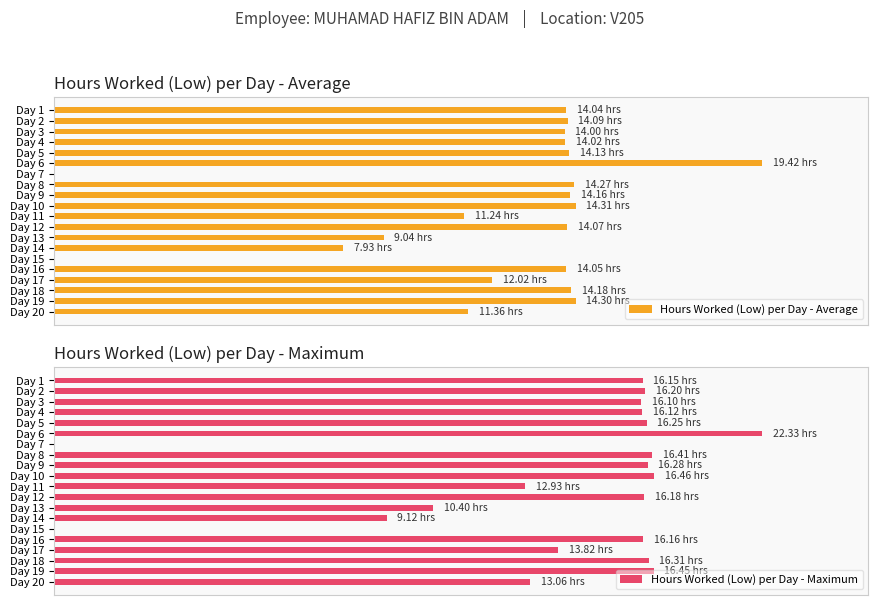

What is the label of the 19th bar from the right?

20